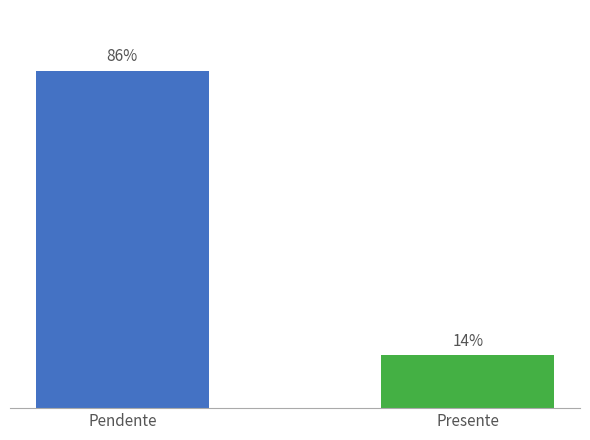

What is the label of the 2nd bar from the right?

Pendente